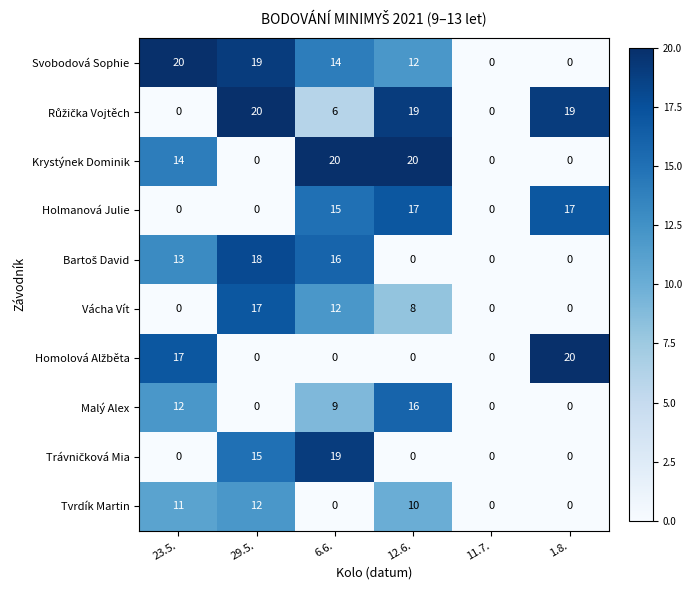

At how many categories does at least one series exceed 8?

5